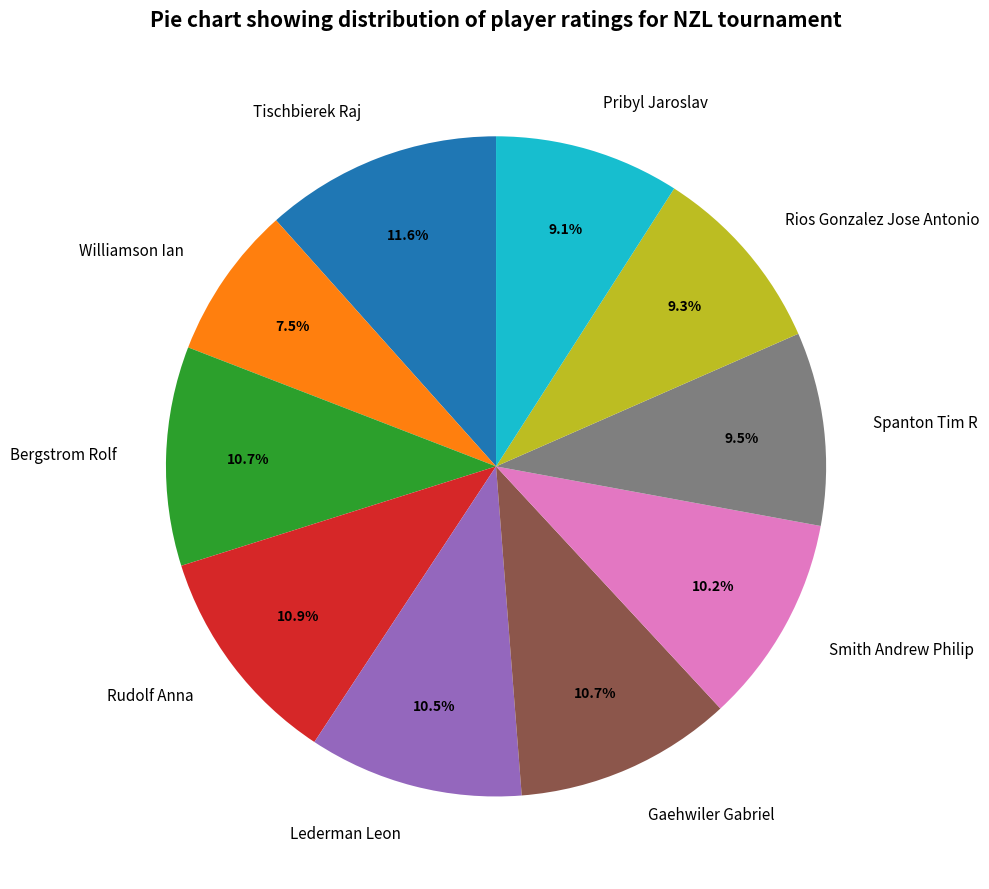

Combined, do Tischbierek Raj and Williamson Ian account for over 50%?

No